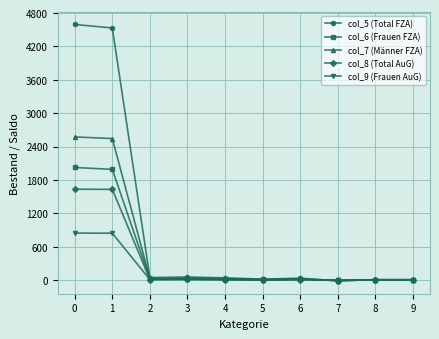

The value of col_7 (Männer FZA) at 1 is 3471. True or false?

False